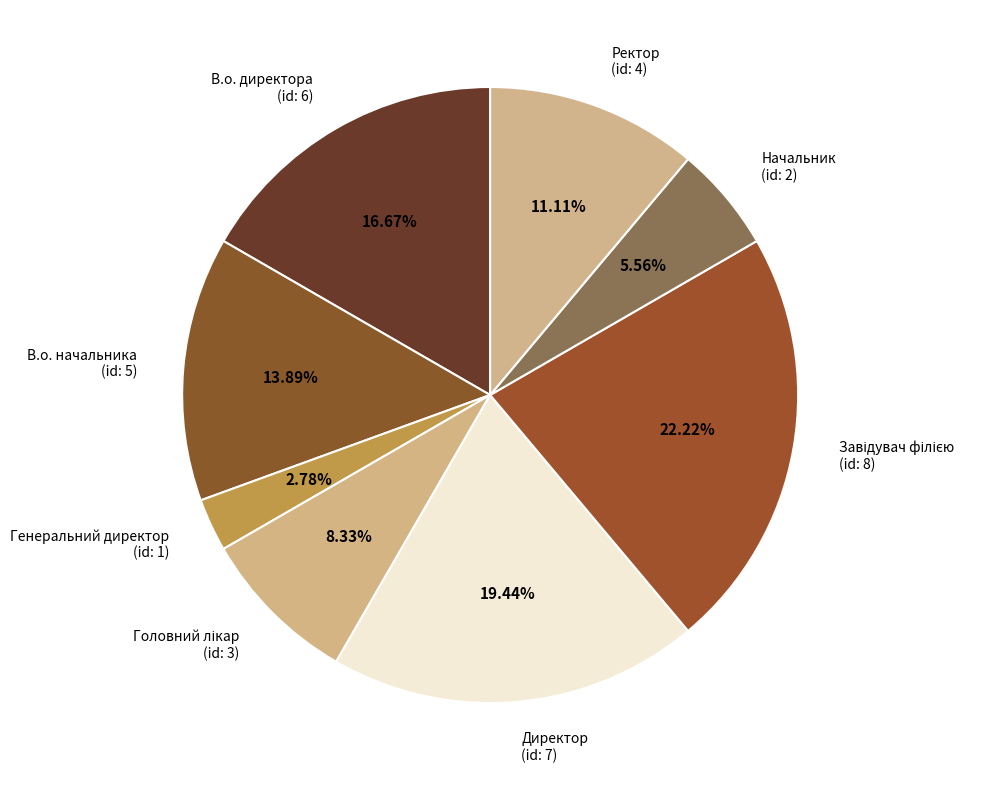

What is the ratio of the value at Начальник to the value at В.о. начальника?

0.4